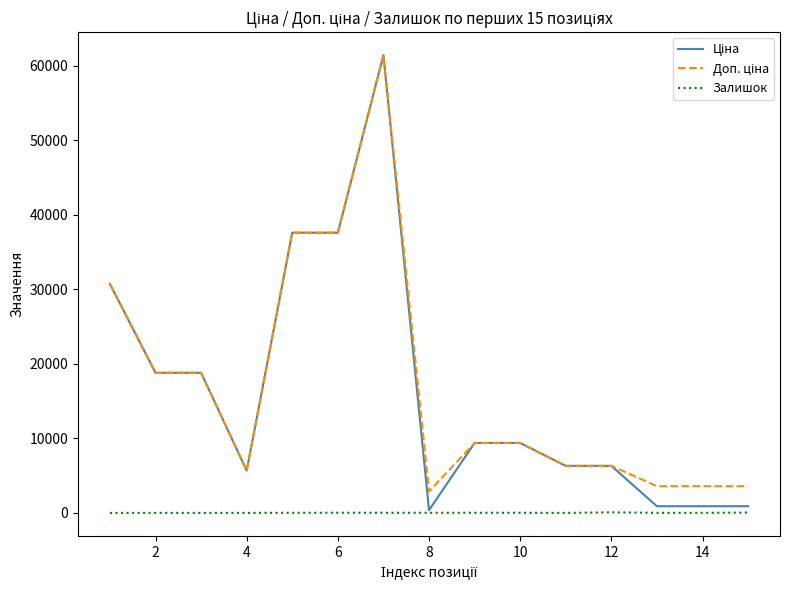

What is the difference between the second highest and minimum values in the Залишок series?

43.0